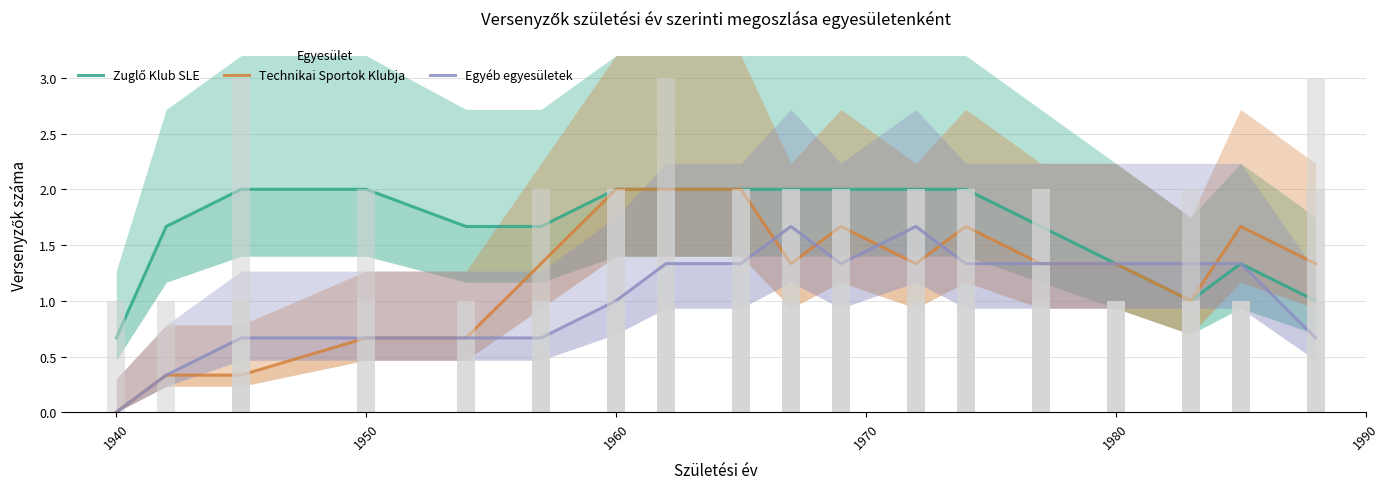

How many positive values does the Egyéb egyesületek series have?

17